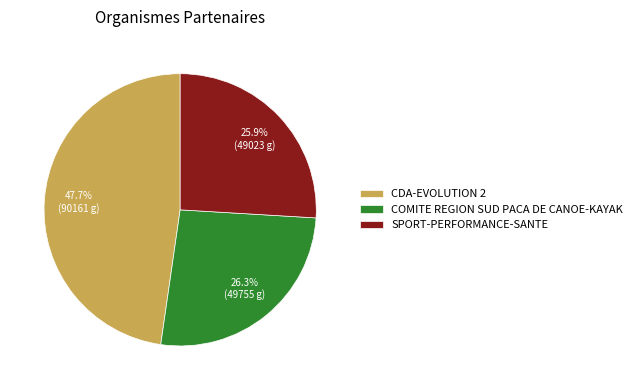

What portion of the pie excludes COMITE REGION SUD PACA DE CANOE-KAYAK?

73.7%